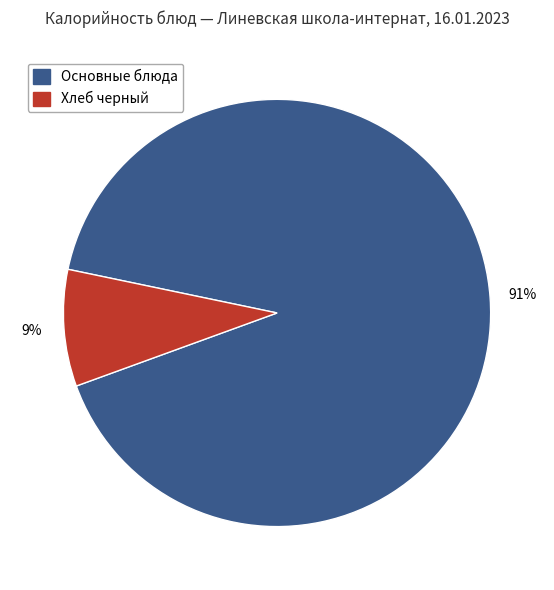

To the nearest percent, what is the average slice percentage?

50%